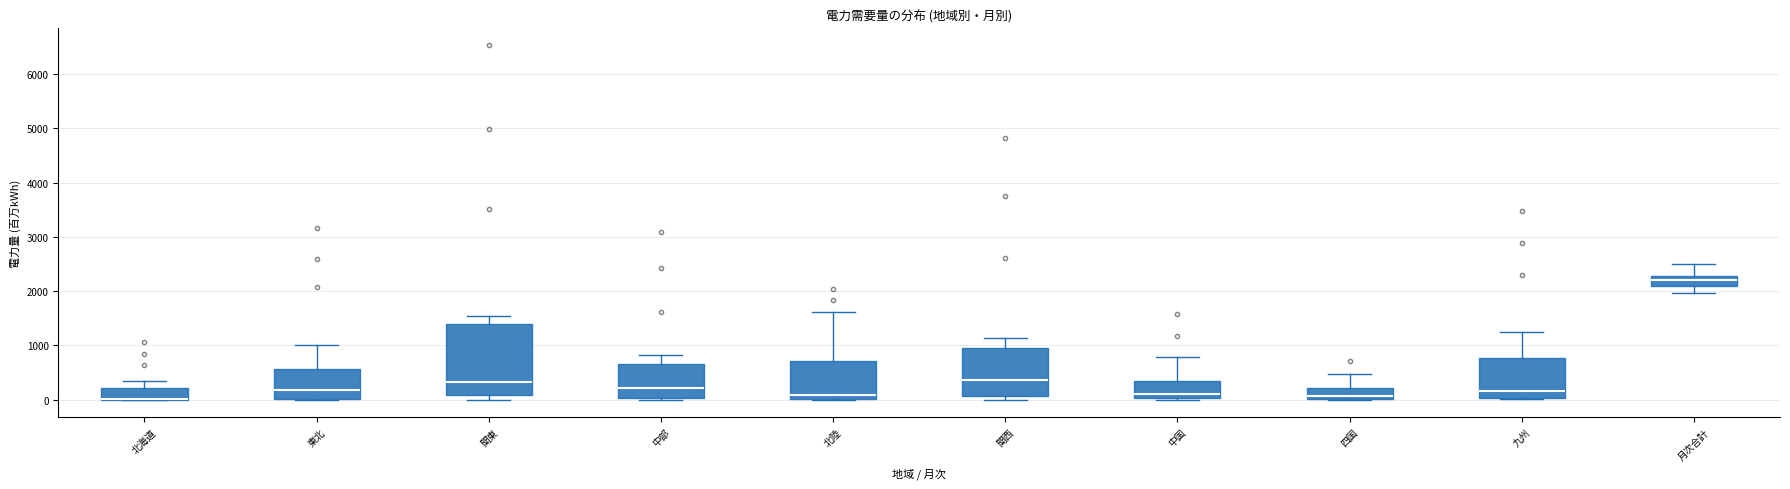

Where is the lower edge of the box for 月次合計 on the y-axis? The values are not printed on the chart, so give them approximately, as read against the axis.

2100